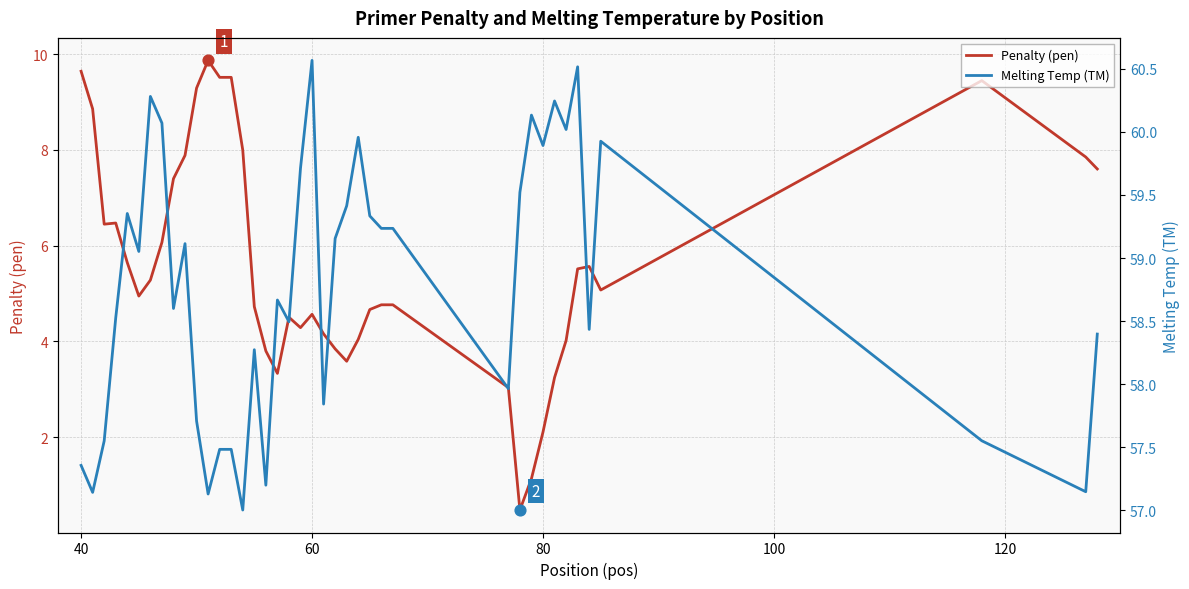

Which series has the largest total across all categories?

Melting Temp (TM)